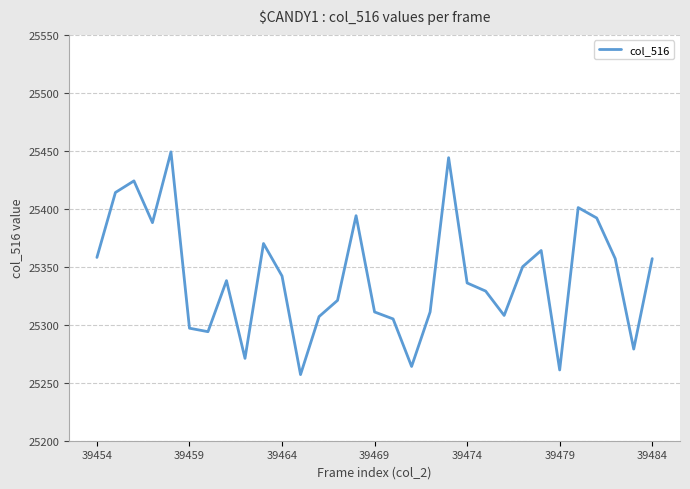

What is the maximum value shown in the chart?

25449